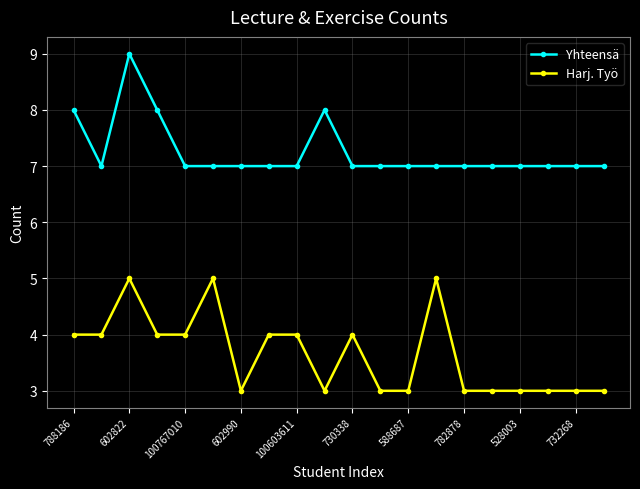

What is the value of the Yhteensä point at the 11th from the left?

7